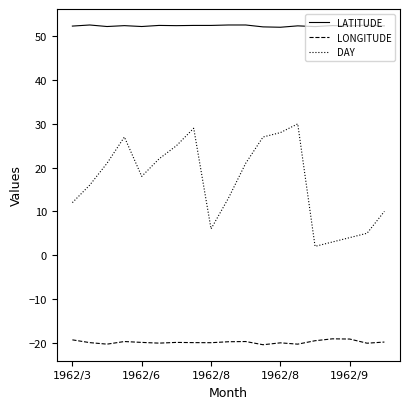

Rank the series by their maximum value, from highest to lowest.

LATITUDE, DAY, LONGITUDE